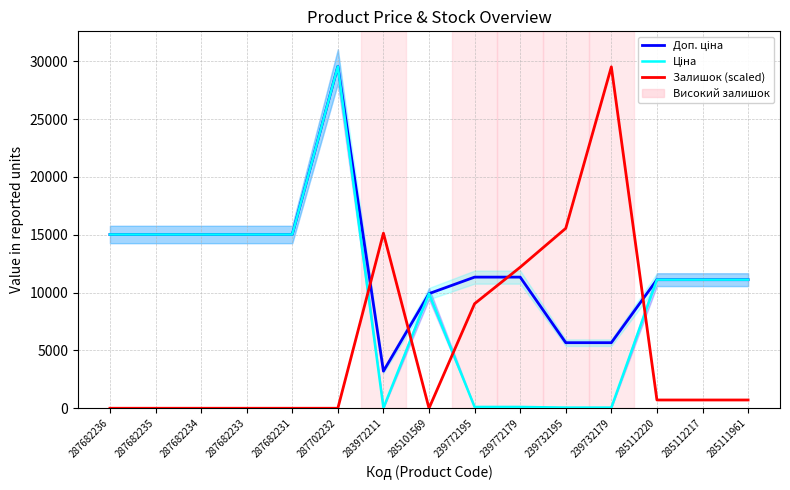

List the labels in order of Доп. ціна value, largest first.

287702232, 287682236, 287682235, 287682234, 287682233, 287682231, 239772195, 239772179, 285112220, 285112217, 285111961, 285101569, 239732195, 239732179, 283972211